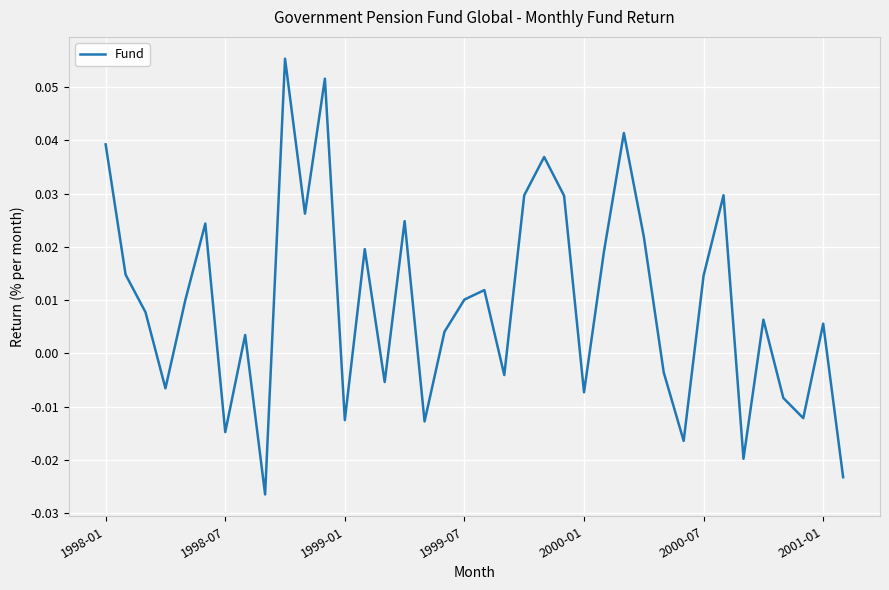

How many lines are shown in the chart?

1